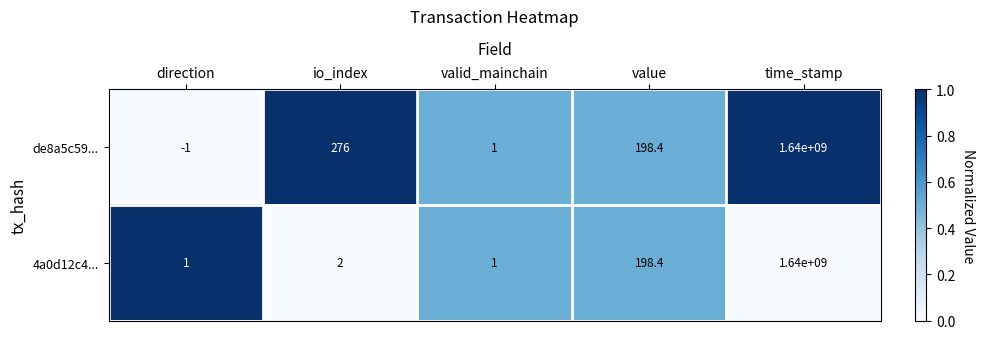

Reading left to right, extract all data points from this chart.

de8a5c59...: direction=-1.0	io_index=276.0	valid_mainchain=1.0	value=198.4	time_stamp=1640000000.0
4a0d12c4...: direction=1.0	io_index=2.0	valid_mainchain=1.0	value=198.4	time_stamp=1640000000.0